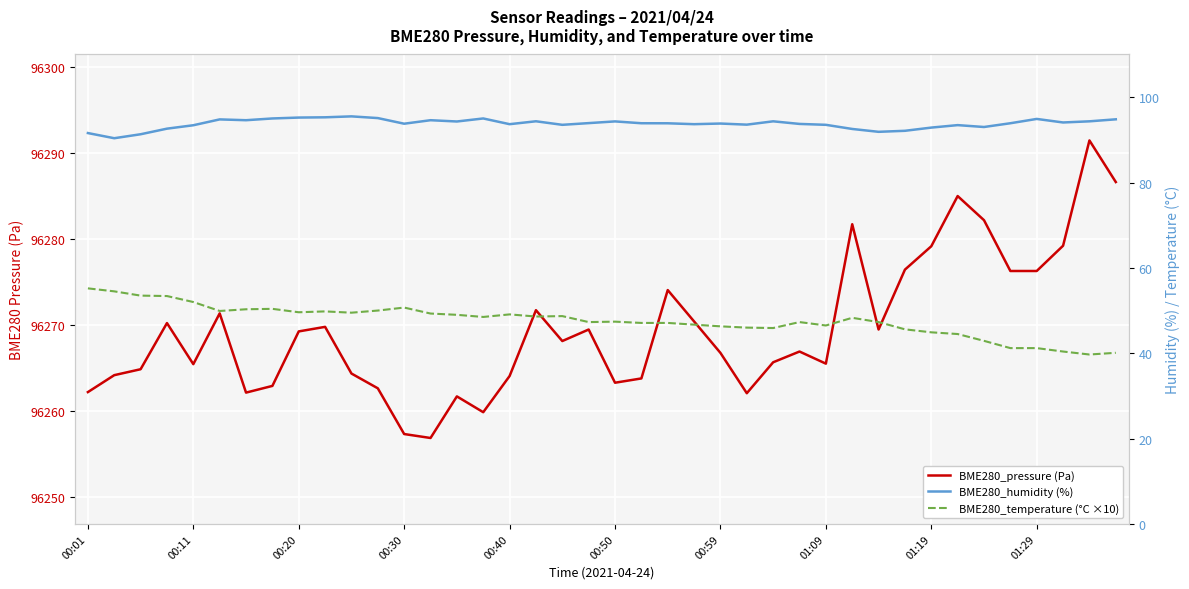

What is the sum of the BME280_temperature (°C ×10) values at 25 and 00:11?

100.5